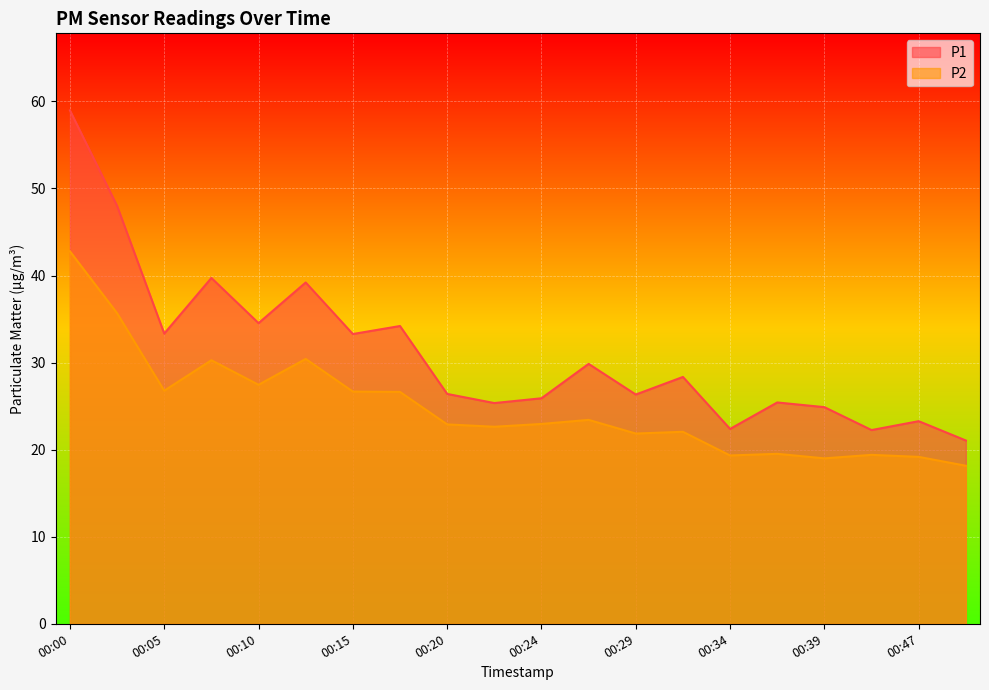

Reading left to right, extract all data points from this chart.

P1: 00:00=59.0	00:03=48.0	00:05=33.3	00:07=39.7	00:10=34.5	00:12=39.2	00:15=33.3	00:17=34.2	00:20=26.4	00:22=25.4	00:24=25.9	00:27=29.9	00:29=26.3	00:32=28.4	00:34=22.4	00:37=25.4	00:39=24.9	00:41=22.2	00:47=23.3	00:49=21.1
P2: 00:00=42.8	00:03=35.7	00:05=26.8	00:07=30.3	00:10=27.4	00:12=30.4	00:15=26.7	00:17=26.6	00:20=22.9	00:22=22.6	00:24=22.9	00:27=23.4	00:29=21.9	00:32=22.1	00:34=19.3	00:37=19.5	00:39=19.0	00:41=19.4	00:47=19.2	00:49=18.1